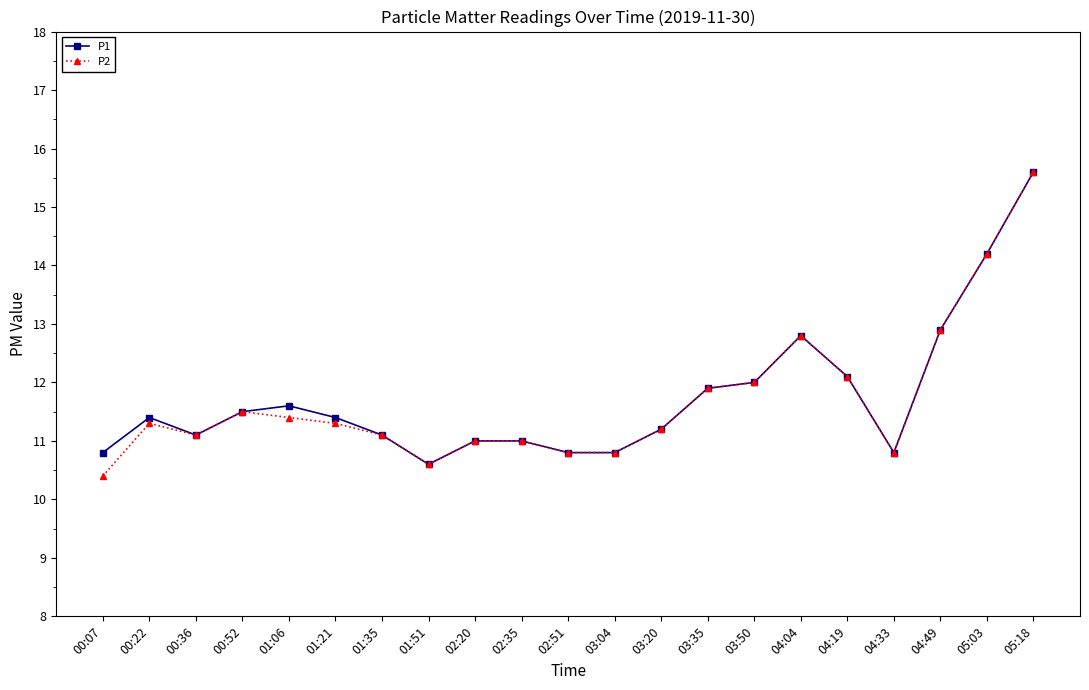

How many categories are shown in the chart?

21